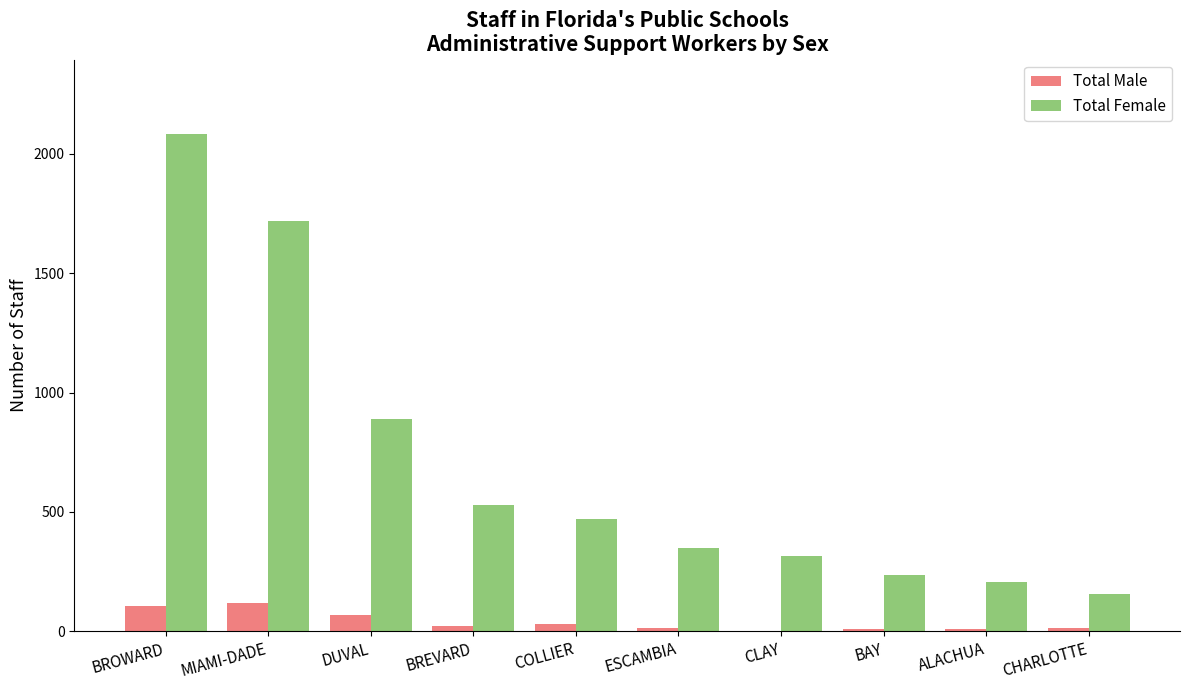

At which category is the sum across all series the highest?

BROWARD